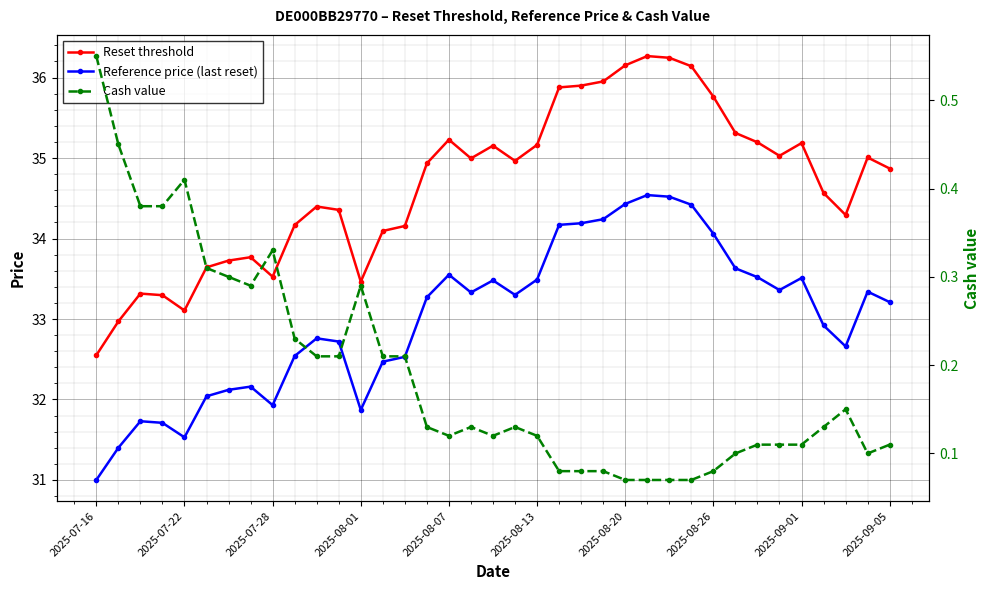

How many distinct data groups are displayed?

3